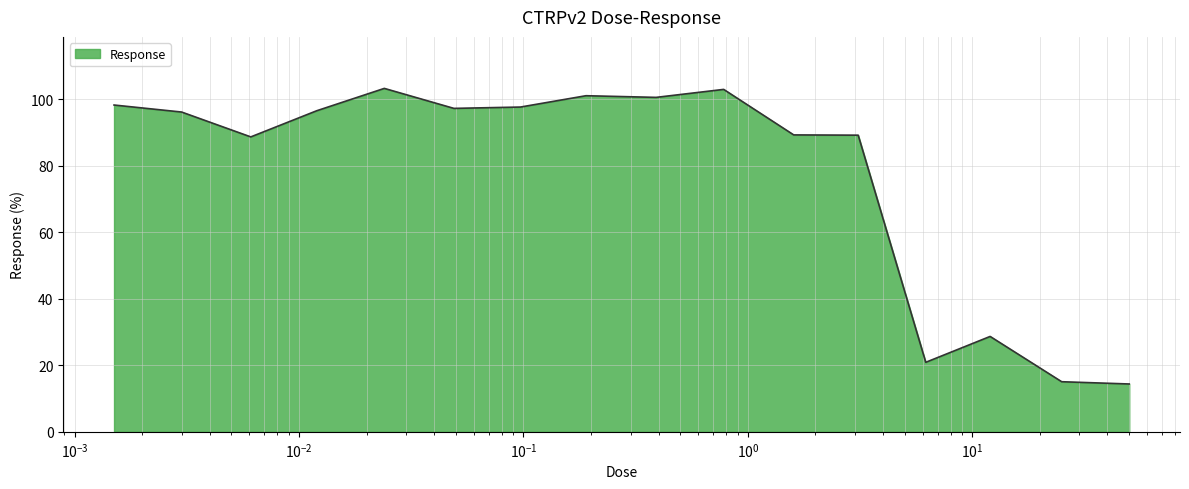

What is the difference between the maximum and minimum values?

88.9